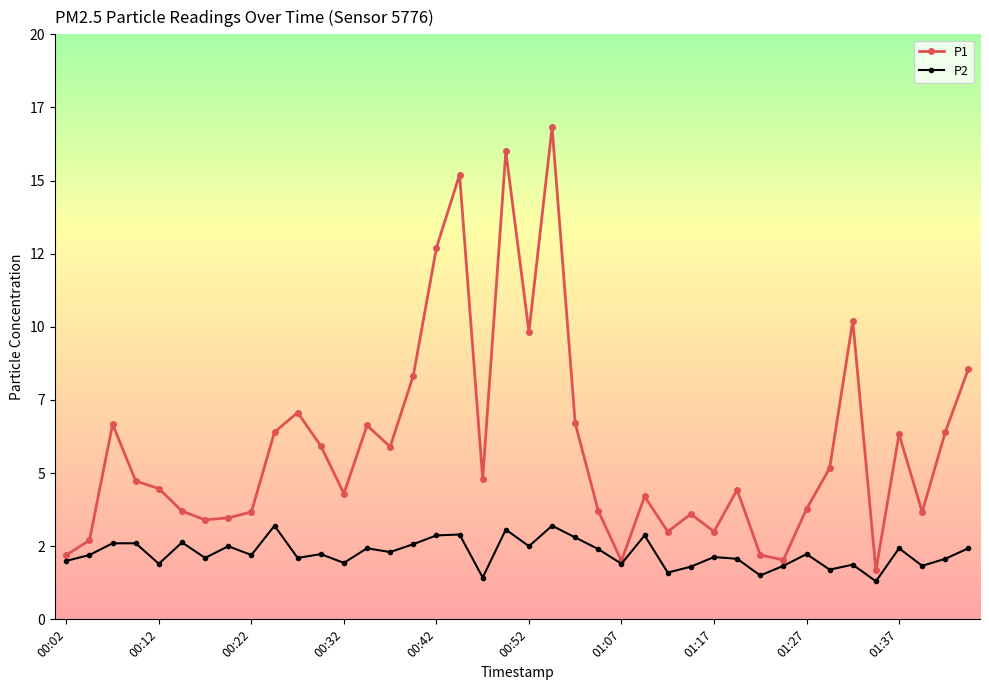

Reading right to left, transcribe all the data shown in this chart.

P1: 8.6	6.4	3.7	6.3	1.7	10.2	5.2	3.8	2.0	2.2	4.4	3.0	3.6	3.0	4.2	2.0	3.7	6.7	16.8	9.8	16.0	4.8	15.2	12.7	8.3	5.9	6.6	4.3	5.9	7.1	6.4	3.7	3.5	3.4	3.7	4.5	4.7	6.7	2.7	2.2
P2: 2.4	2.1	1.8	2.4	1.3	1.9	1.7	2.2	1.8	1.5	2.1	2.1	1.8	1.6	2.9	1.9	2.4	2.8	3.2	2.5	3.1	1.4	2.9	2.9	2.6	2.3	2.4	1.9	2.2	2.1	3.2	2.2	2.5	2.1	2.6	1.9	2.6	2.6	2.2	2.0